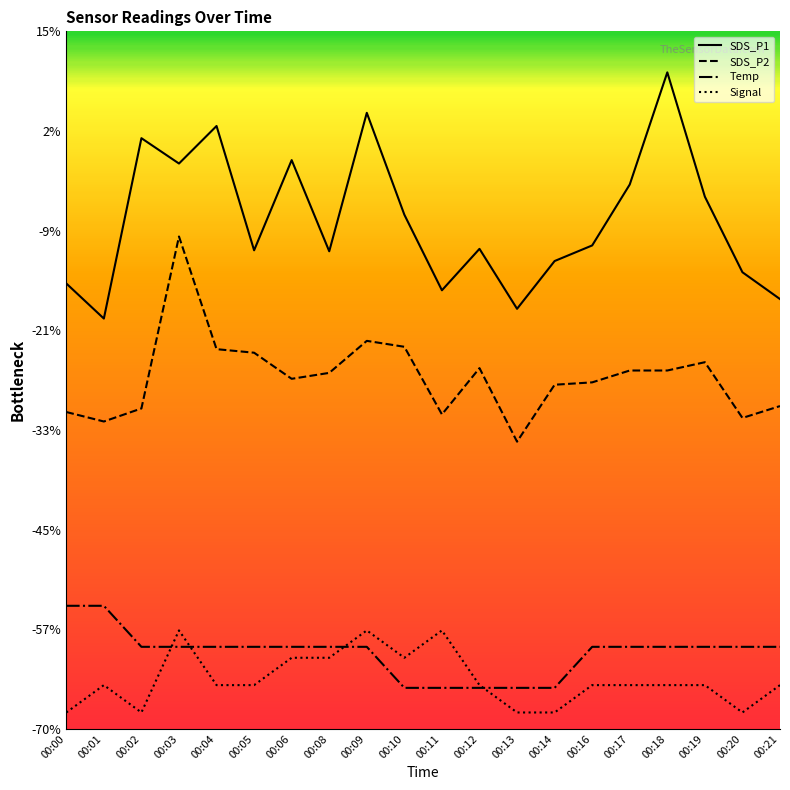

Rank the series by their maximum value, from highest to lowest.

SDS_P1, SDS_P2, Temp, Signal